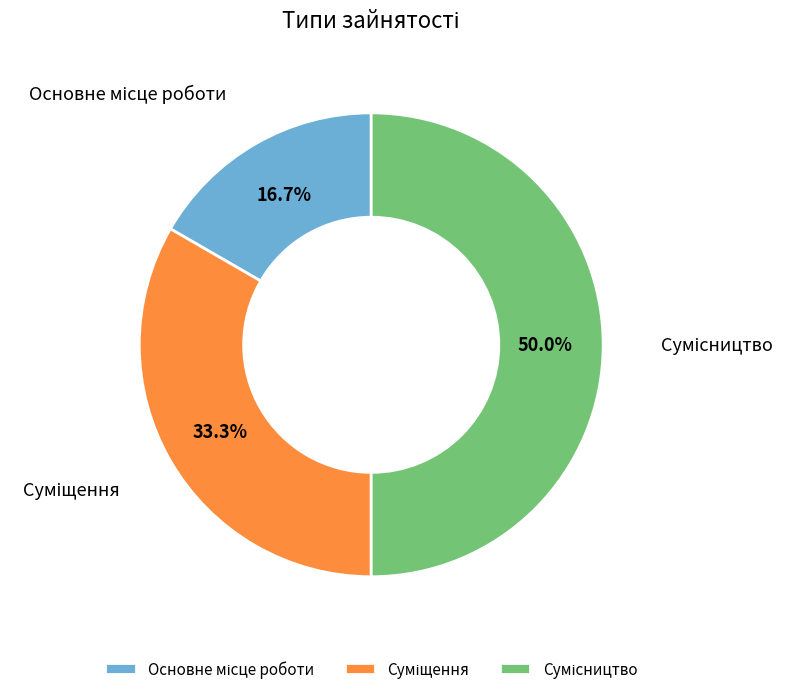

How many slices are in this pie chart?

3